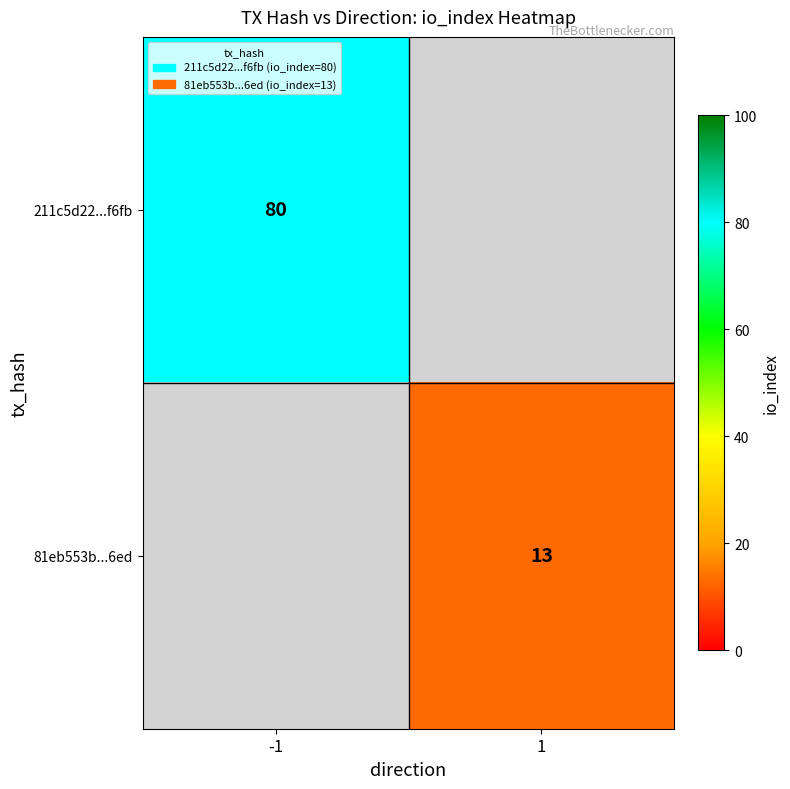

True or false: 81eb553b...6ed has a value of 8 at 1.

False